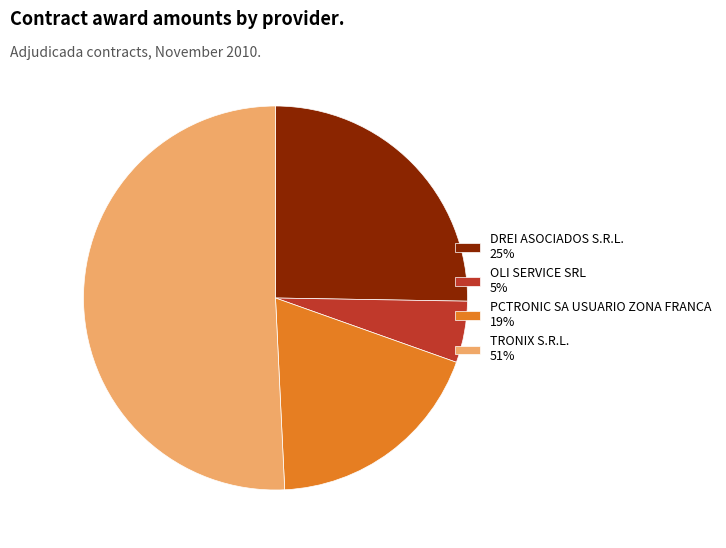

Approximately how many times larger is the value at OLI SERVICE SRL 5% compared to PCTRONIC SA USUARIO ZONA FRANCA 19%?

0.3